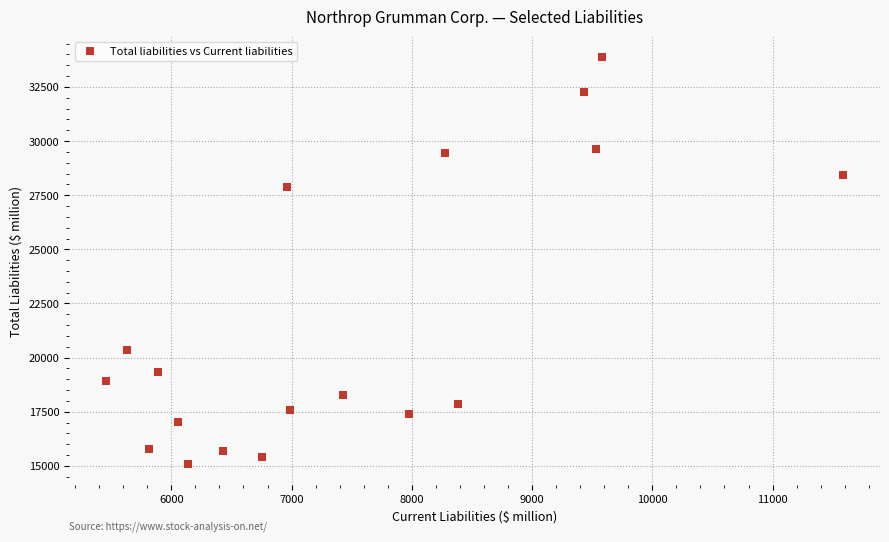

What Y value in the scatter plot is closest to 24482?

27869